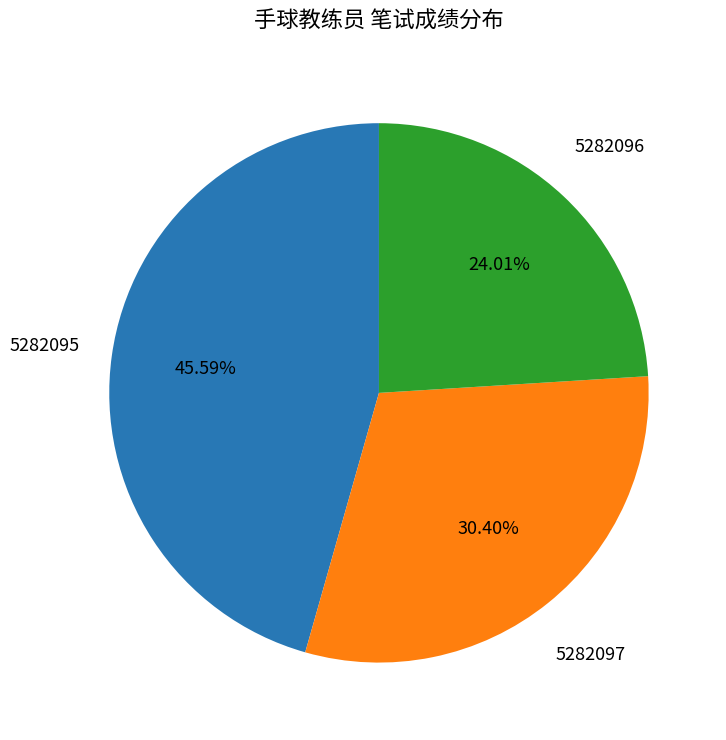

To the nearest percent, what is the average slice percentage?

33%